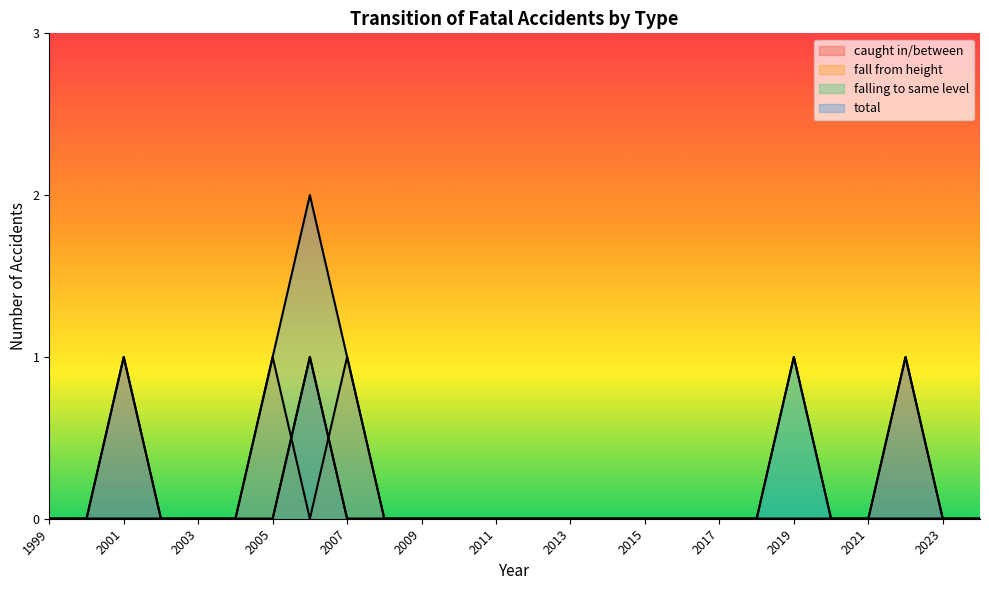

What is the difference between the maximum and minimum values in the falling to same level series?

1